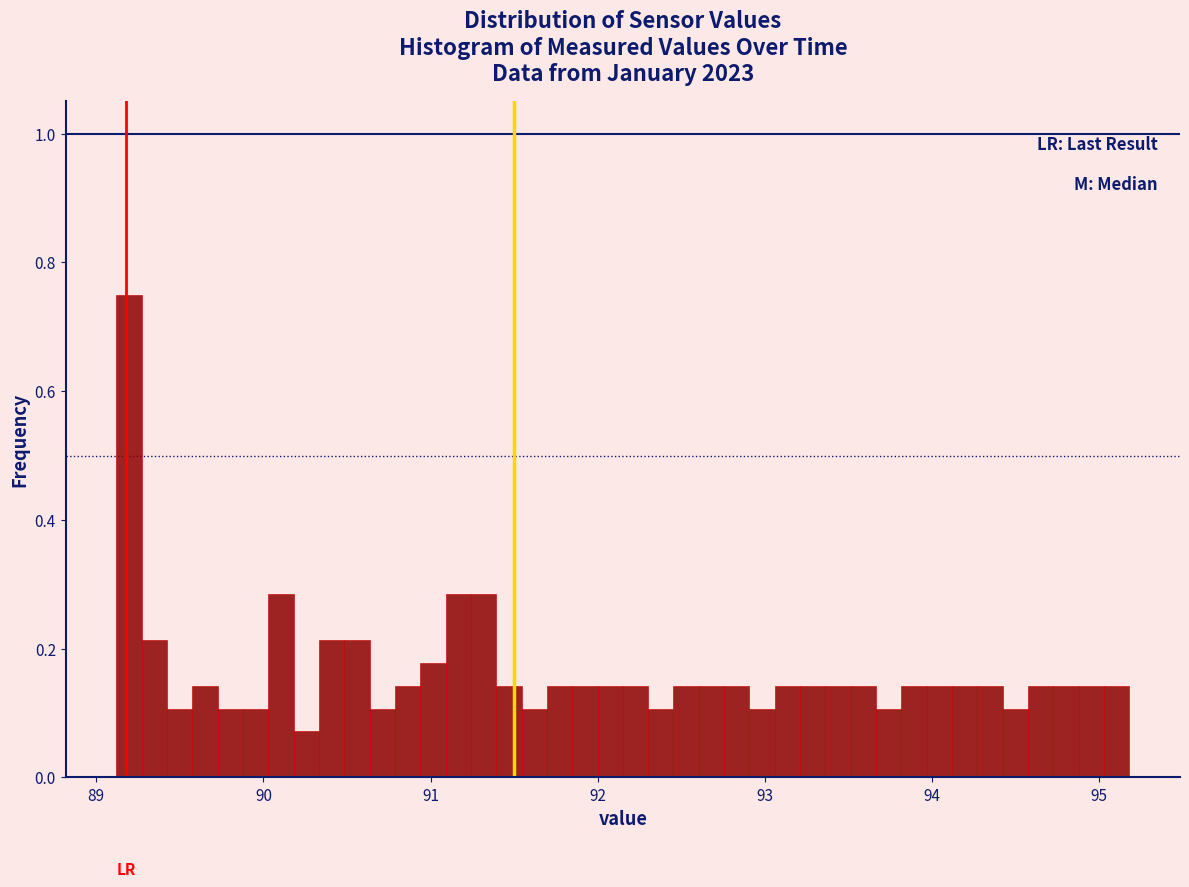

Around what value on the x-axis is the tallest bar? Give the approximate position of its centre, as read against the axis.

89.2